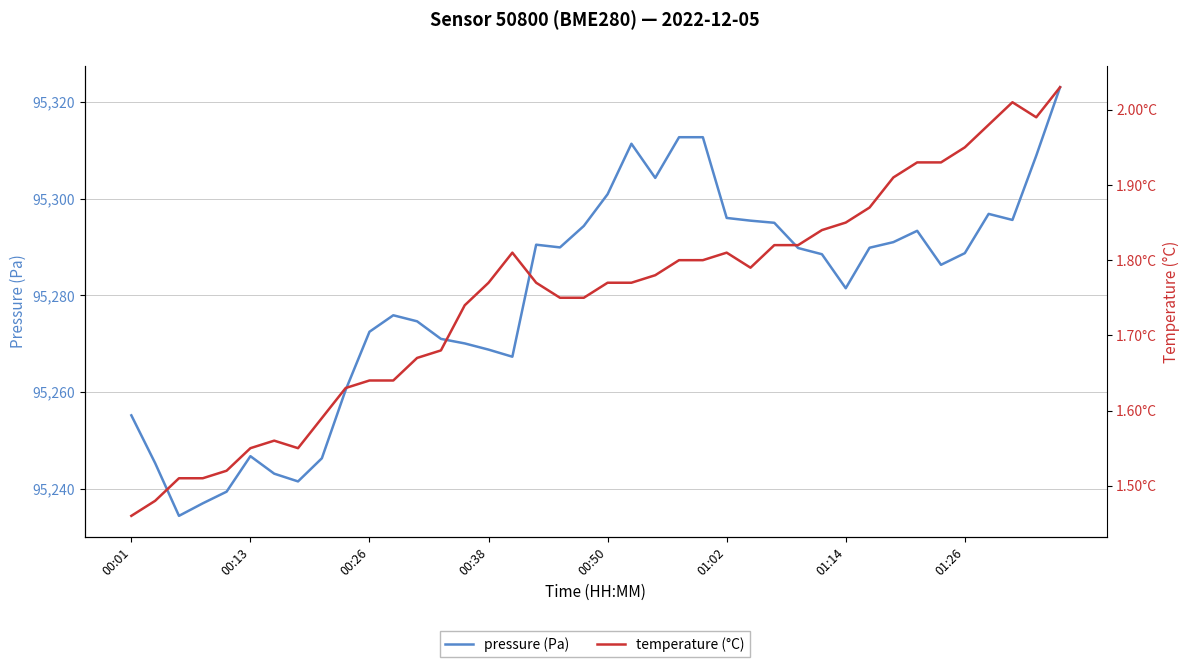

List the series in order of their overall mean, highest first.

pressure (Pa), temperature (°C)